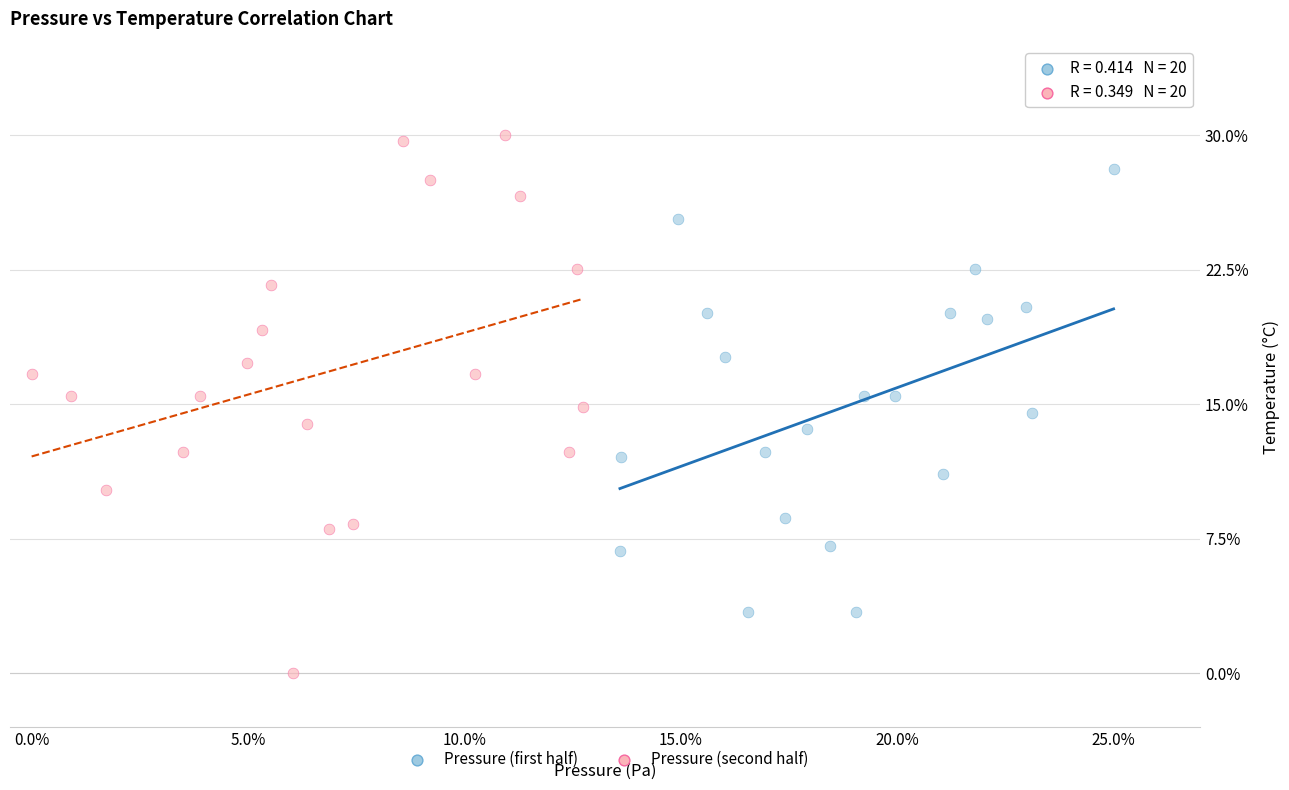

Which series reaches the maximum Y coordinate?

Pressure (second half)